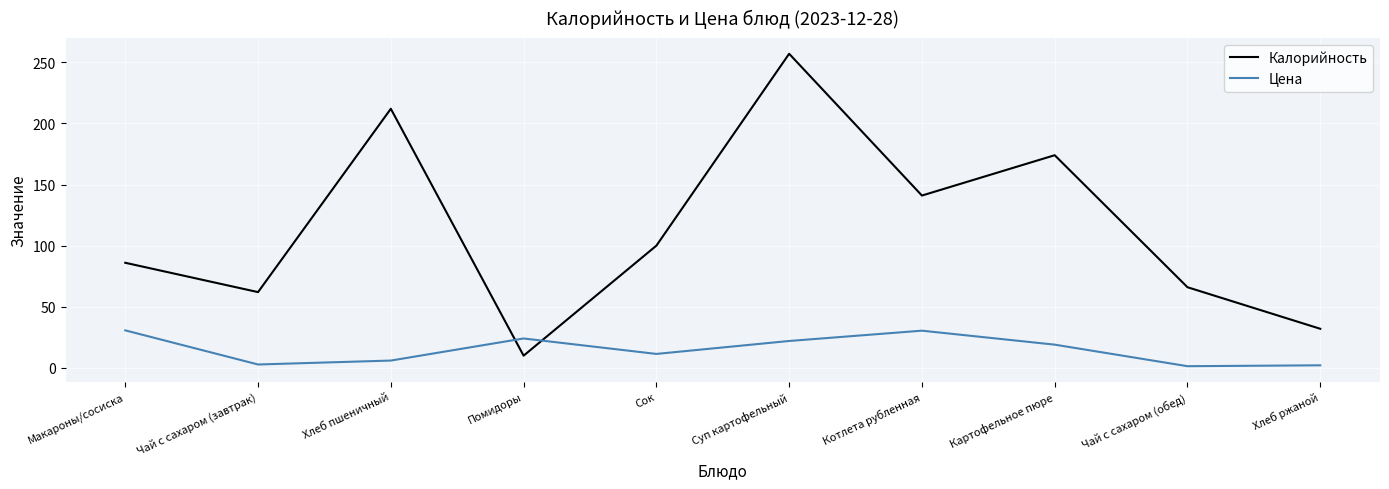

True or false: Цена and Калорийность cross at least once.

True